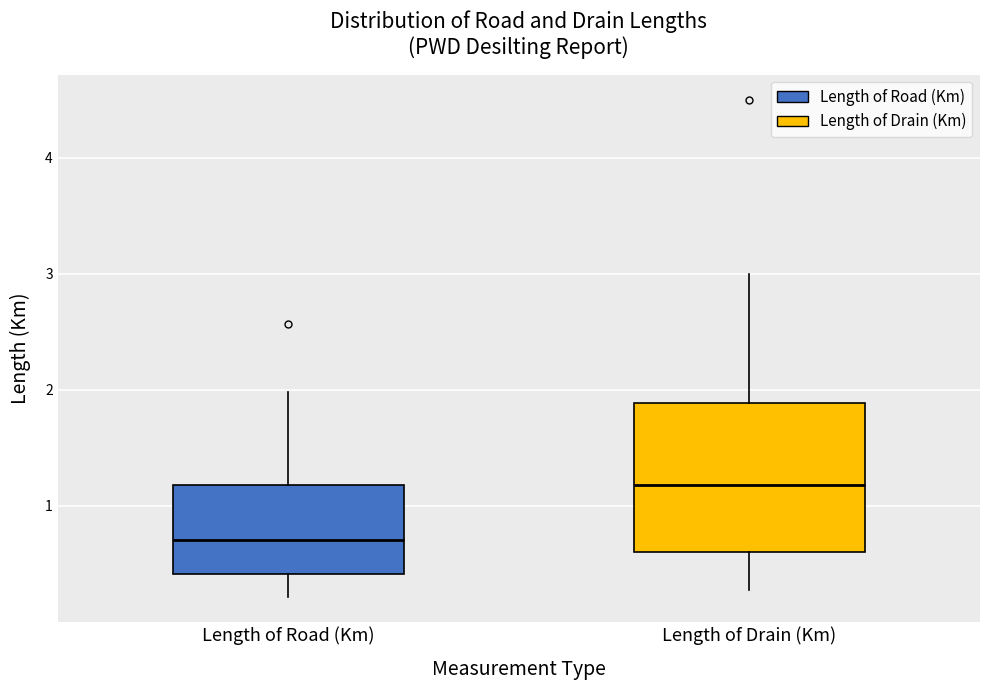

Comparing the boxes themselves (not the whiskers), which one is the tallest?

Length of Drain (Km)